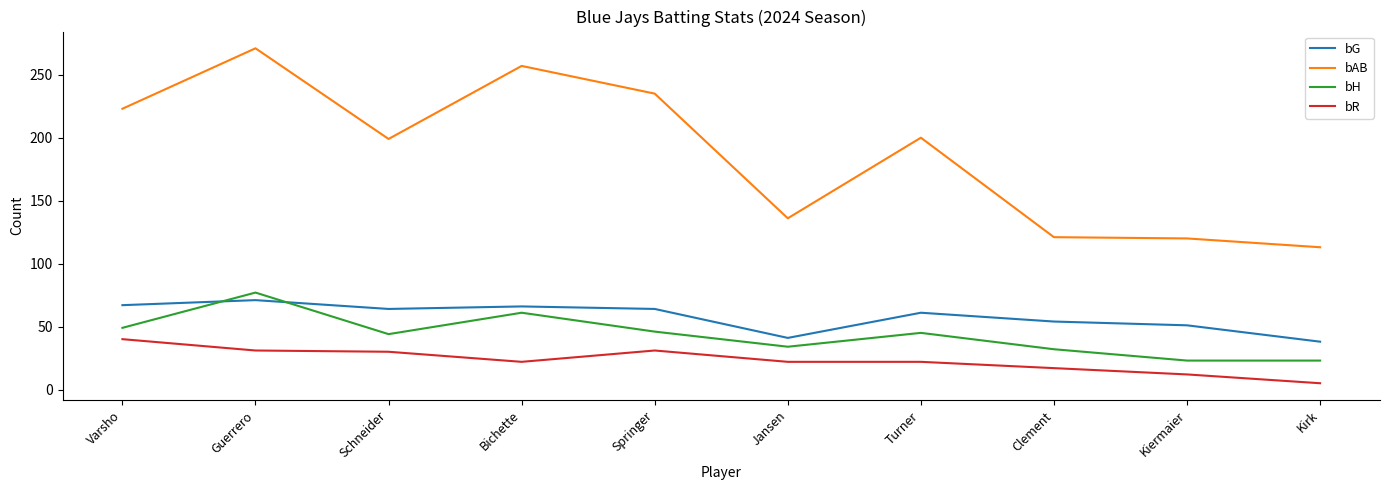

True or false: bAB has a value of 223 at Varsho.

True